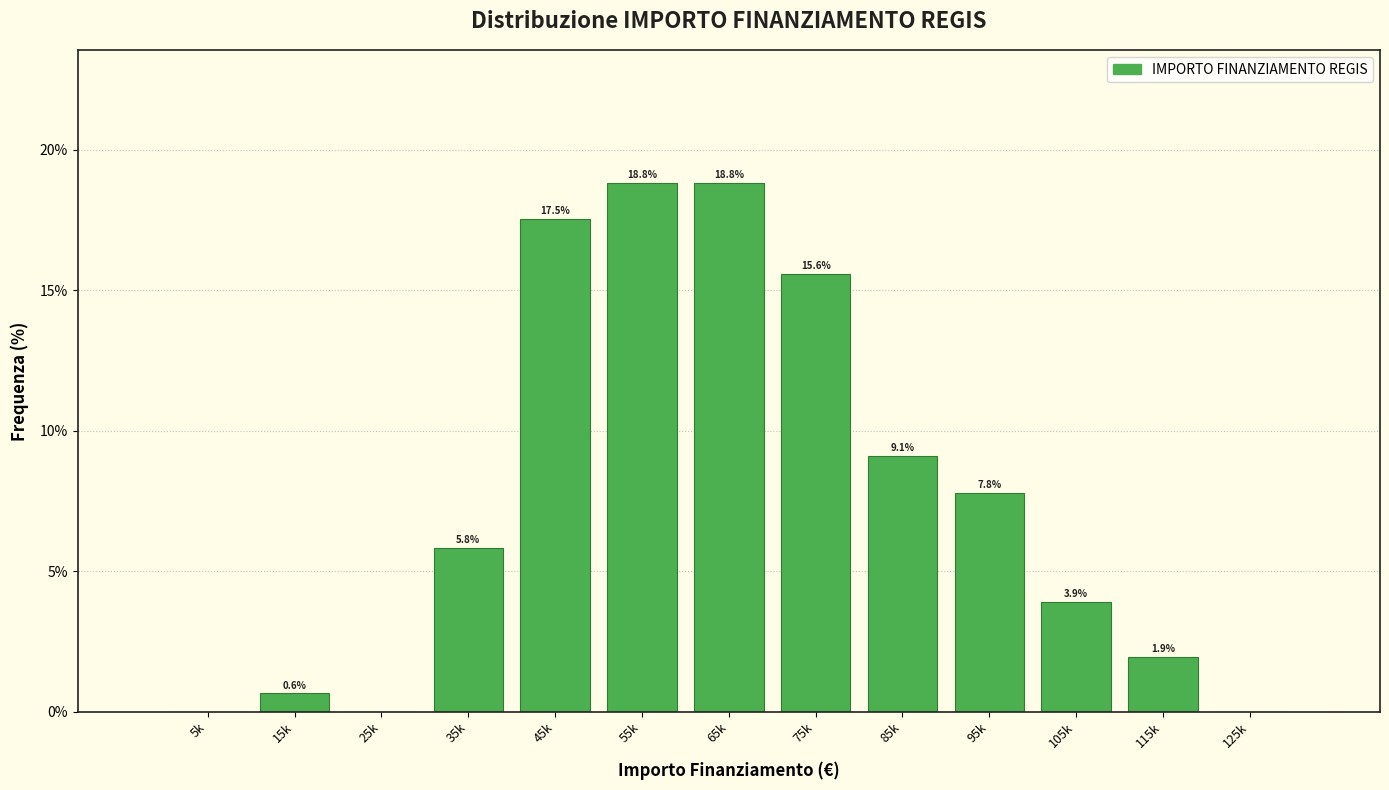

Reading left to right, transcribe all the data shown in this chart.

5k=0.0	15k=0.6	25k=0.0	35k=5.8	45k=17.5	55k=18.8	65k=18.8	75k=15.6	85k=9.1	95k=7.8	105k=3.9	115k=1.9	125k=0.0